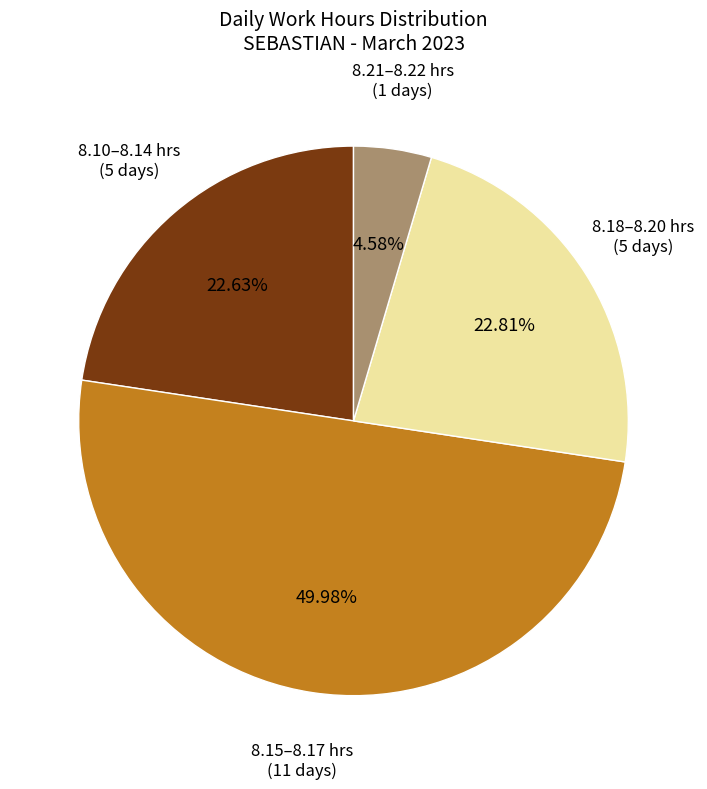

Between 8.10–8.14 hrs (5 days) and 8.21–8.22 hrs (1 days), which is larger?

8.10–8.14 hrs (5 days)